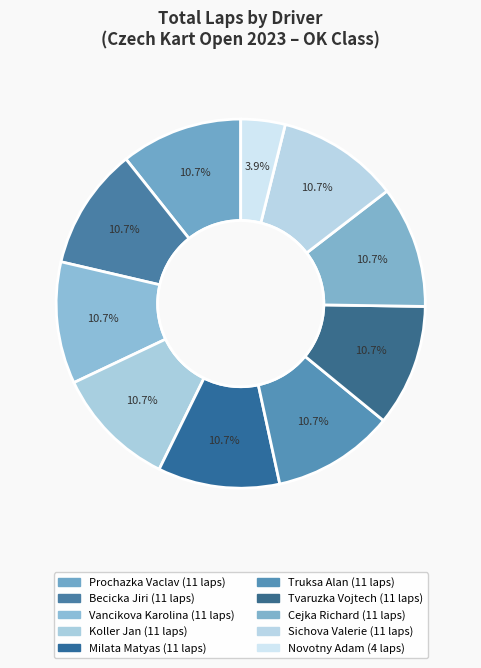

Is it true that Vancikova Karolina is 11% of the pie?

True